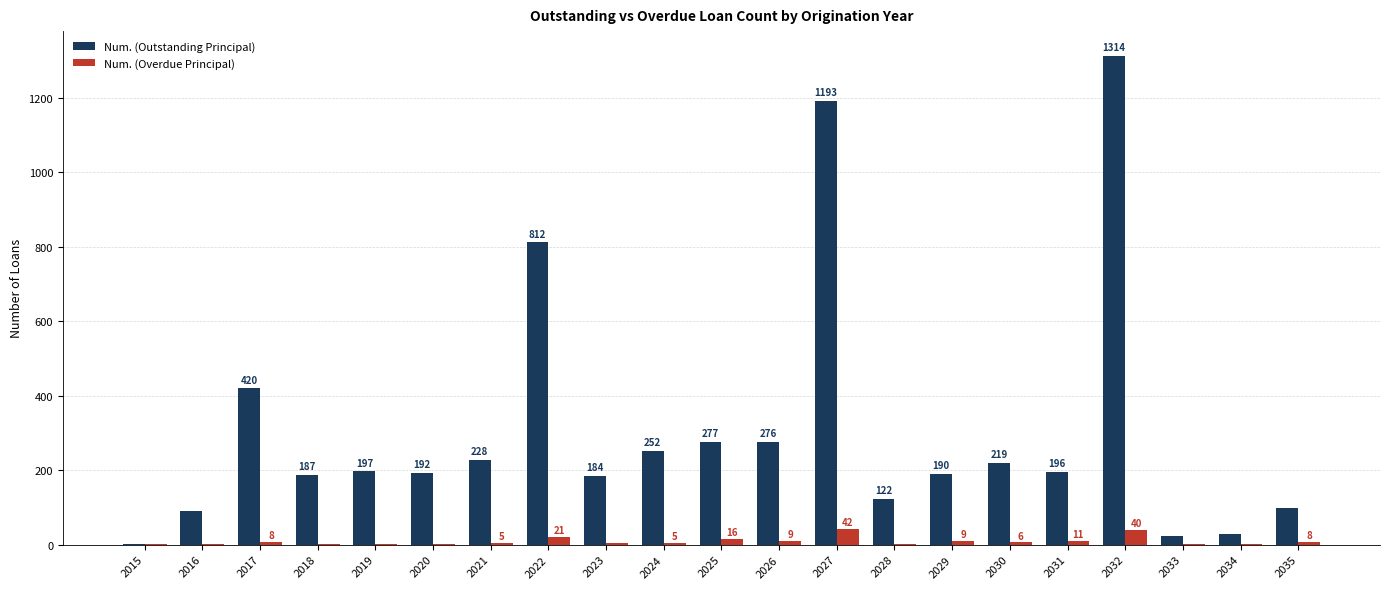

How many groups of bars are there?

21